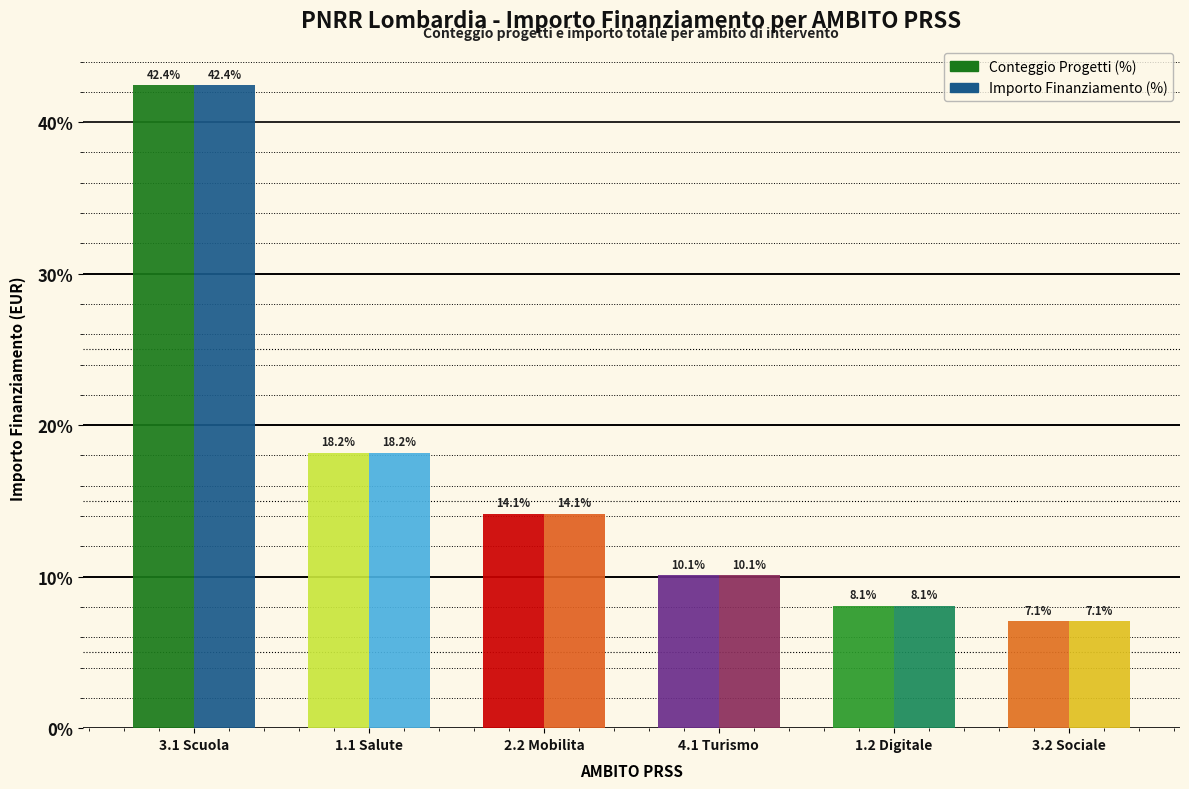

What is the approximate value of Importo Finanziamento (%) at 3.2 Sociale?

7.1